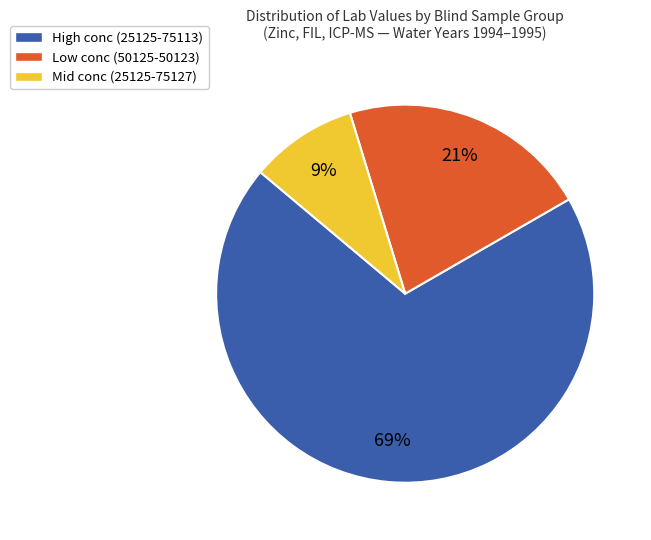

To the nearest percent, what percentage of the pie is Low conc (50125-50123)?

21%